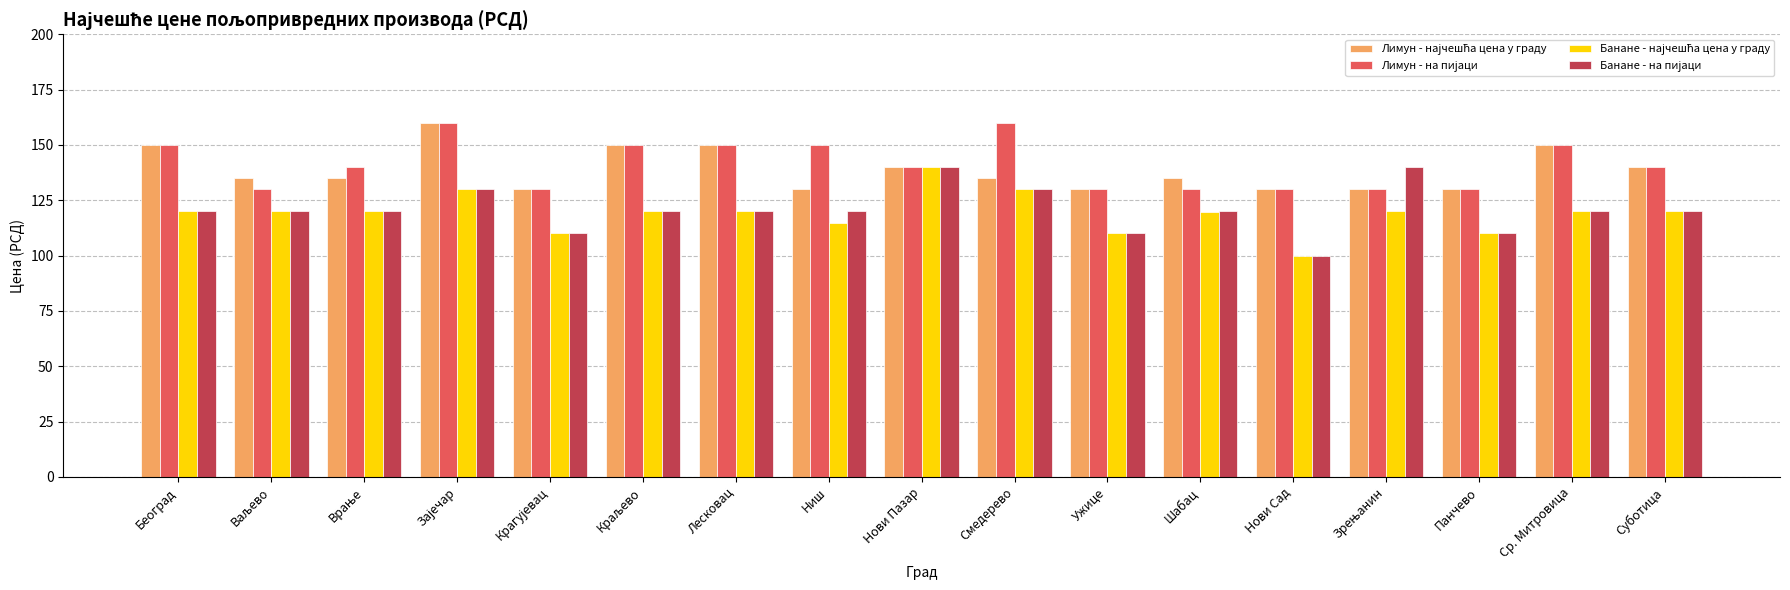

What position from the left is Шабац?

12